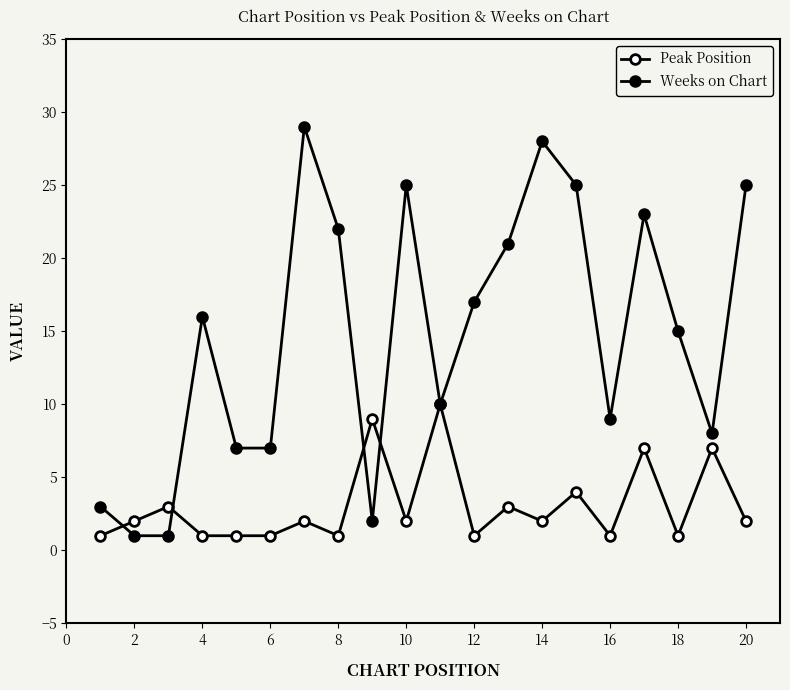

List the series in order of their peak value, highest first.

Weeks on Chart, Peak Position